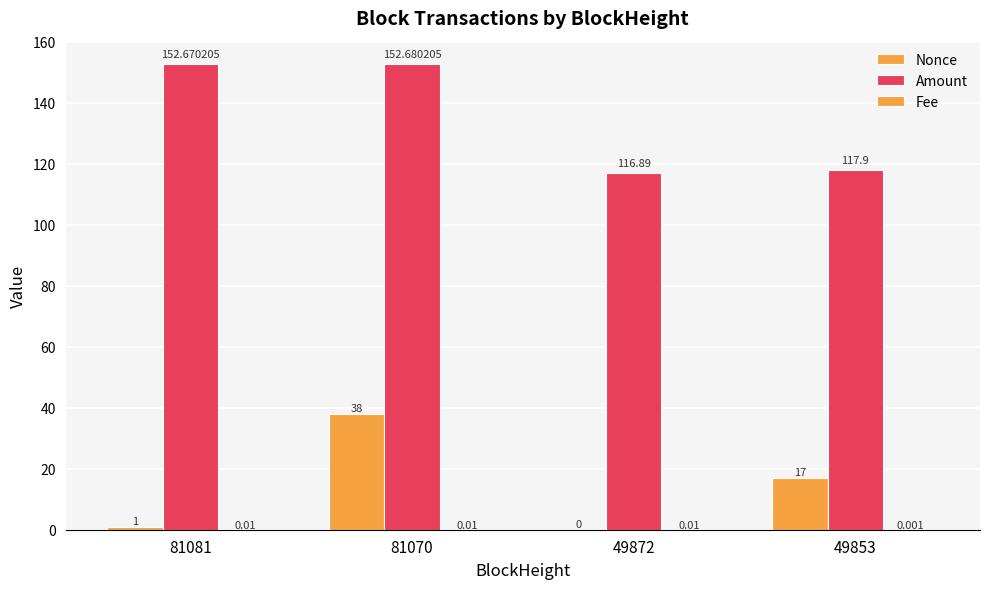

Reading left to right, what are all the values shown in this chart?

Nonce: 1.0	38.0	0.0	17.0
Amount: 152.7	152.7	116.9	117.9
Fee: 0.0	0.0	0.0	0.0